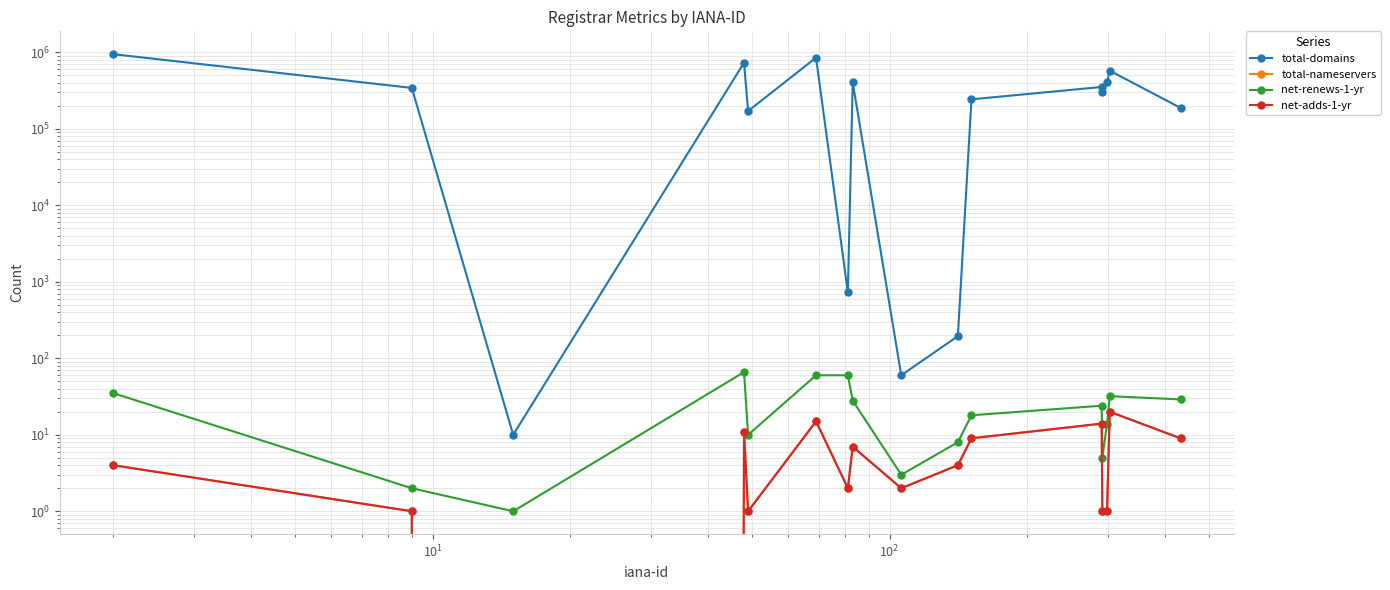

What is the difference between the second highest and second lowest values in the total-domains series?

853440